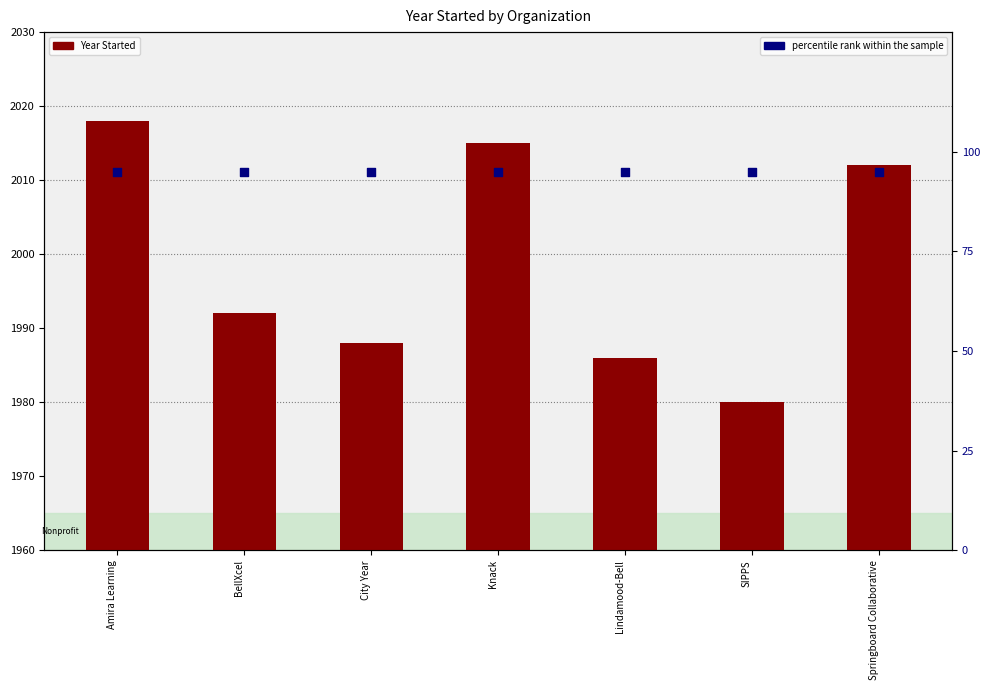

Is the value of Year Started at Knack greater than the value of percentile rank within the sample at Lindamood-Bell?

Yes